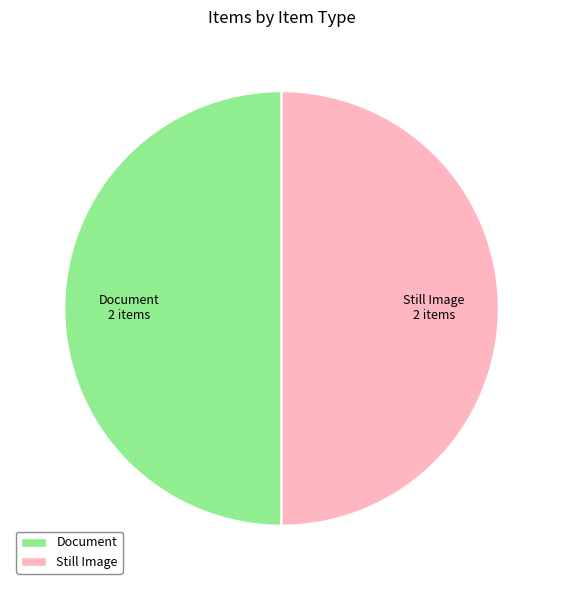

What is the ratio of the value at Still Image to the value at Document?

1.0